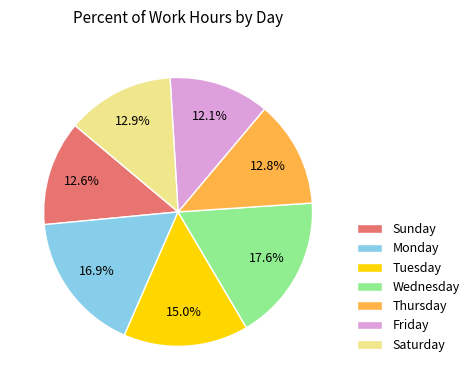

What is the smallest slice in the pie chart?

Friday